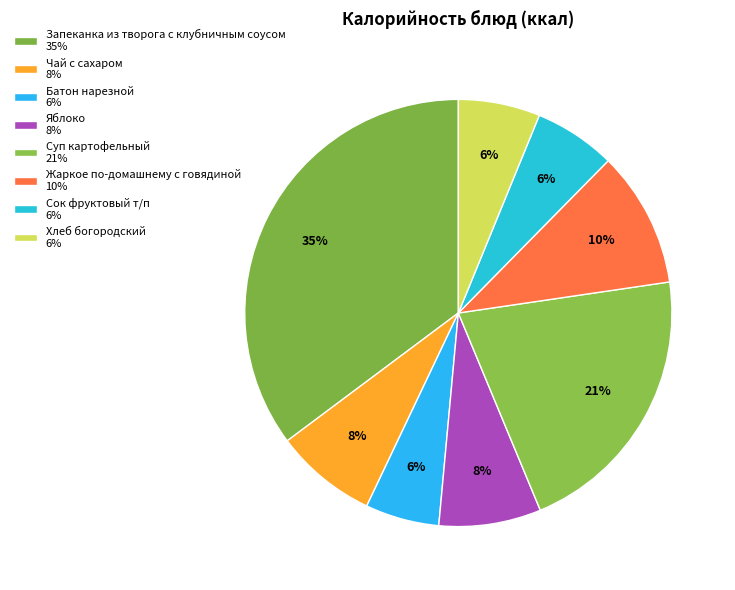

Is there a majority slice in this chart?

No